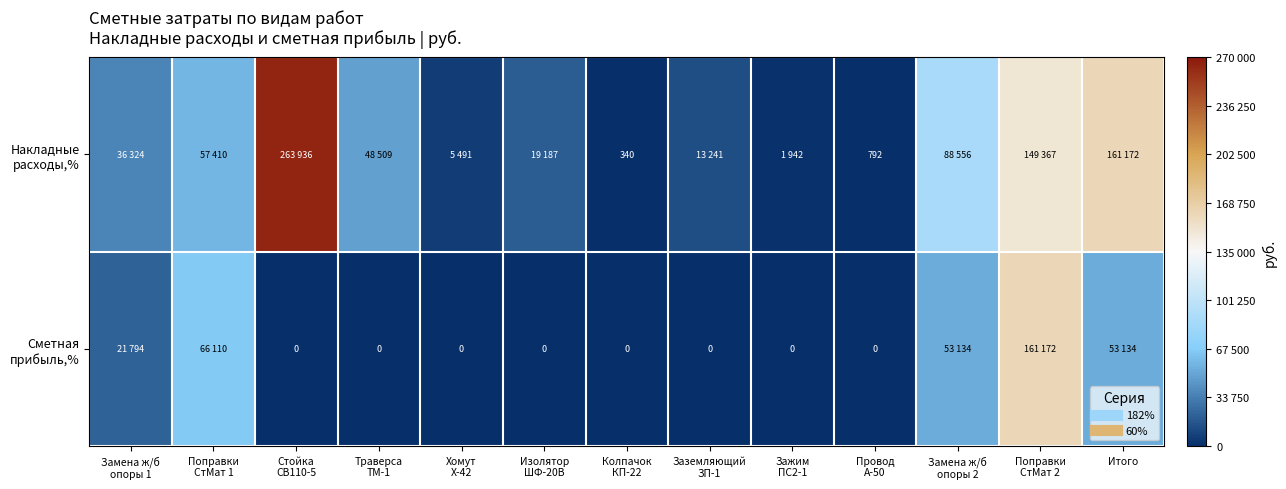

The Накладные расходы,% series shows 36324 at Замена ж/б опоры 1. True or false?

True